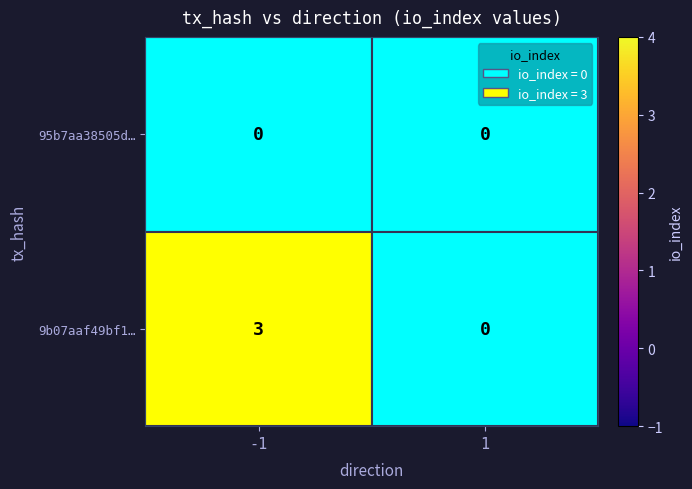

Is it true that 9b07aaf49bf1… equals 2 at -1?

False